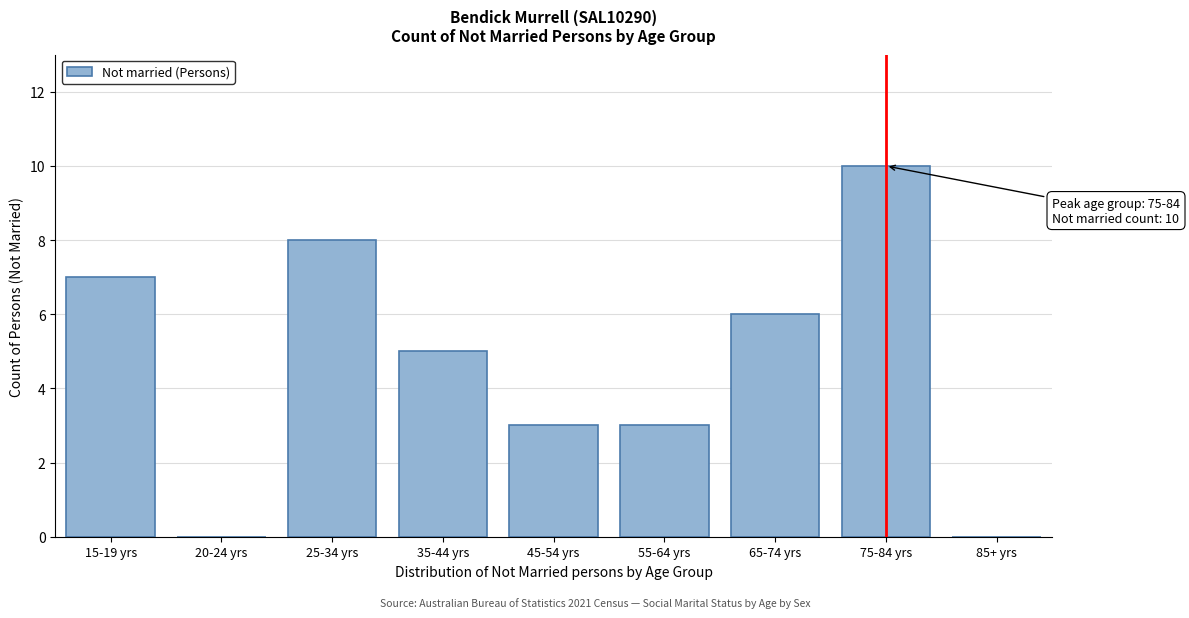

Reading right to left, list all the values displayed in this chart.

85+ yrs=0	75-84 yrs=10	65-74 yrs=6	55-64 yrs=3	45-54 yrs=3	35-44 yrs=5	25-34 yrs=8	20-24 yrs=0	15-19 yrs=7